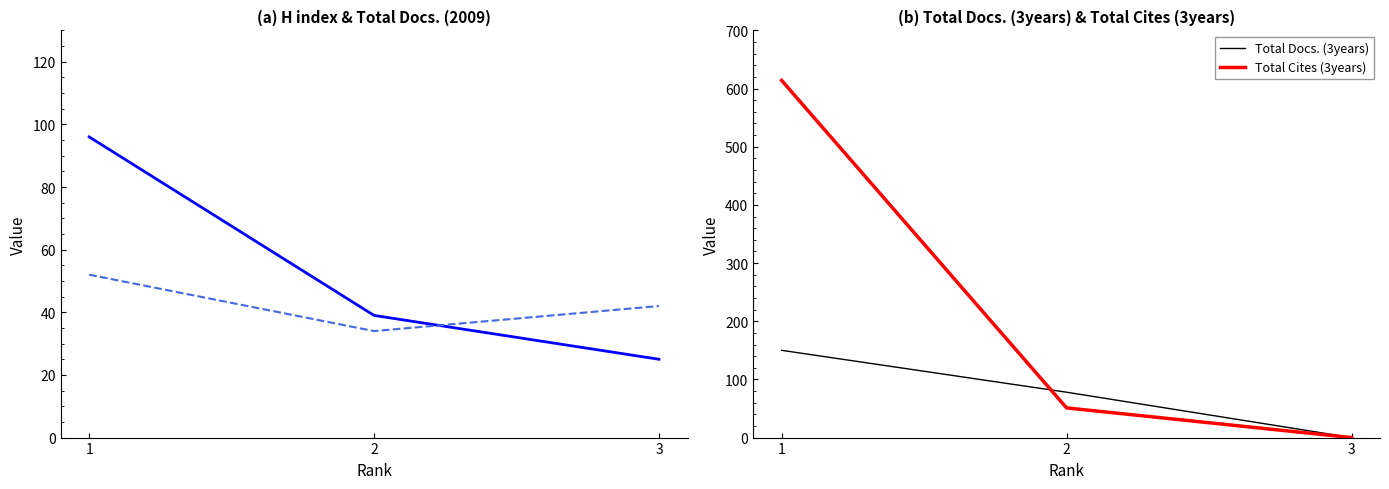

At which category is the sum across all series the highest?

1